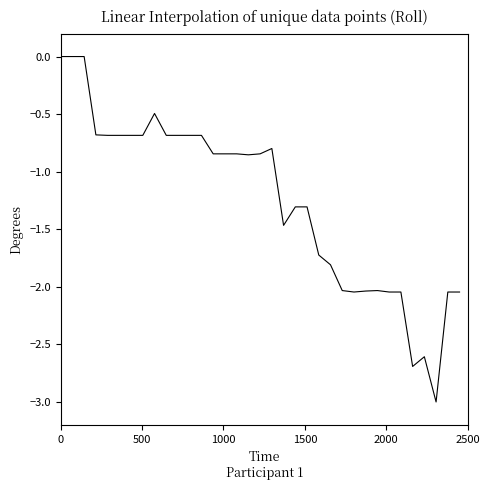

What is the smallest value displayed?

-3.0